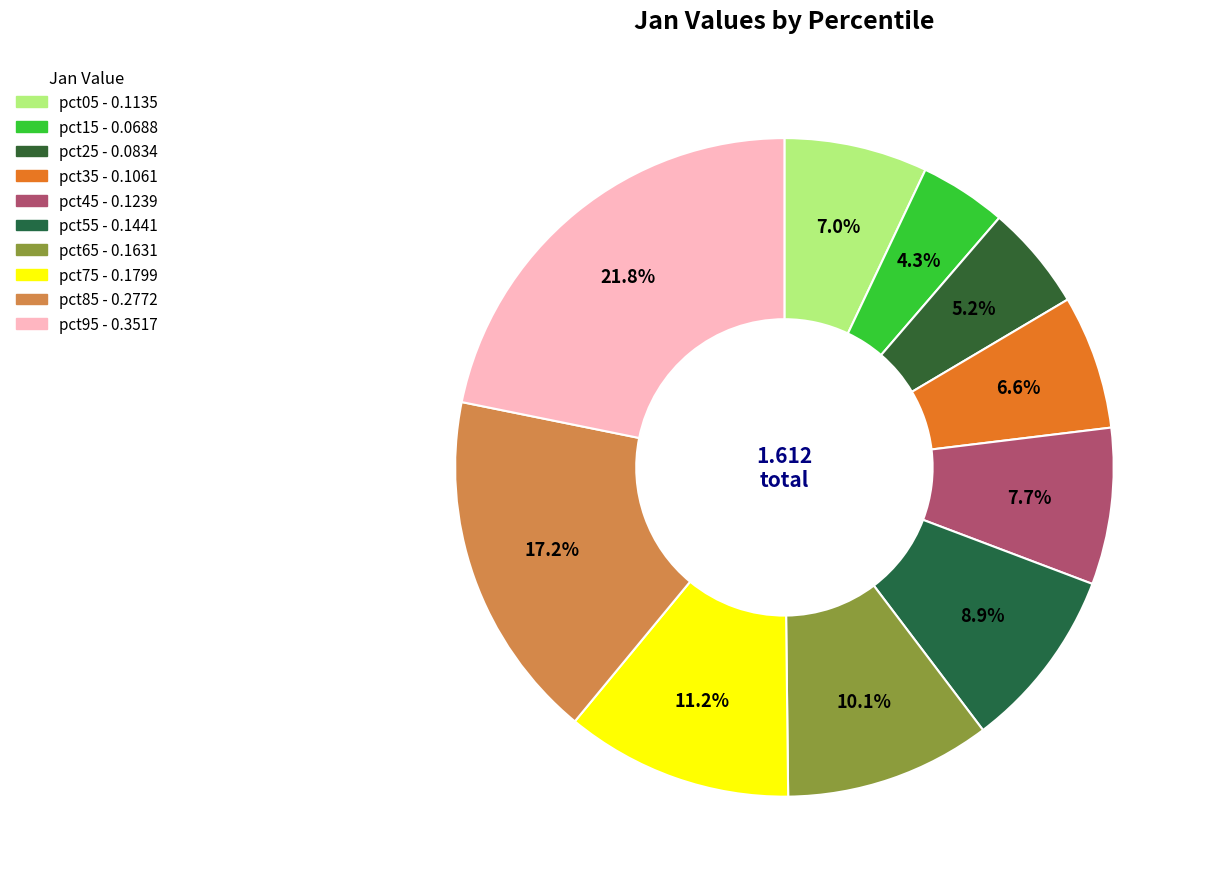

How much of the chart is everything except pct25?

94.8%